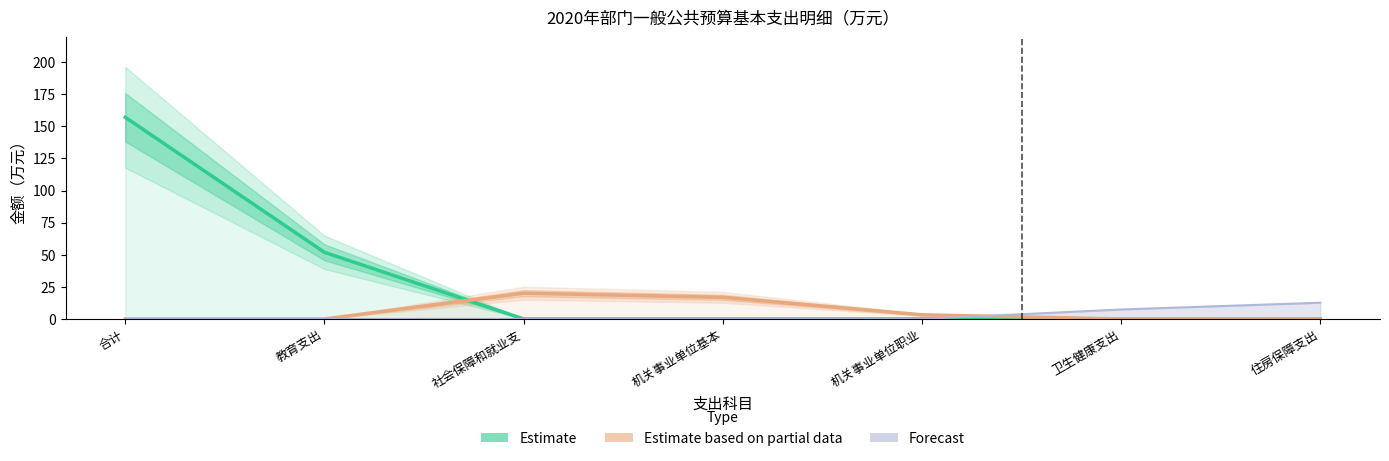

Which series has the widest spread of values?

Estimate